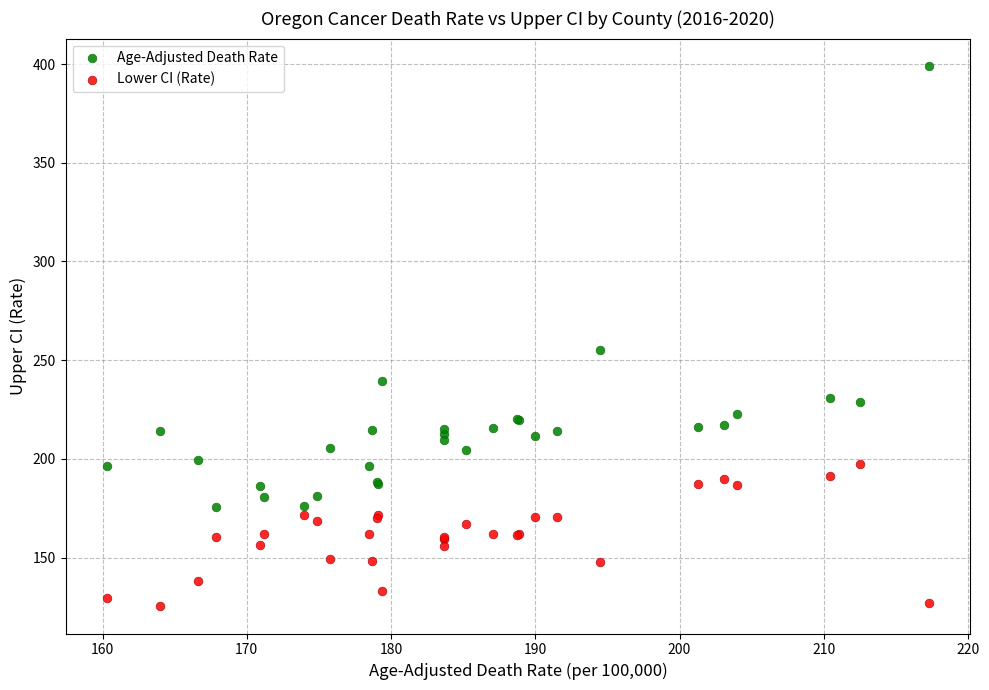

Which series contains the lowest Y value?

Lower CI (Rate)